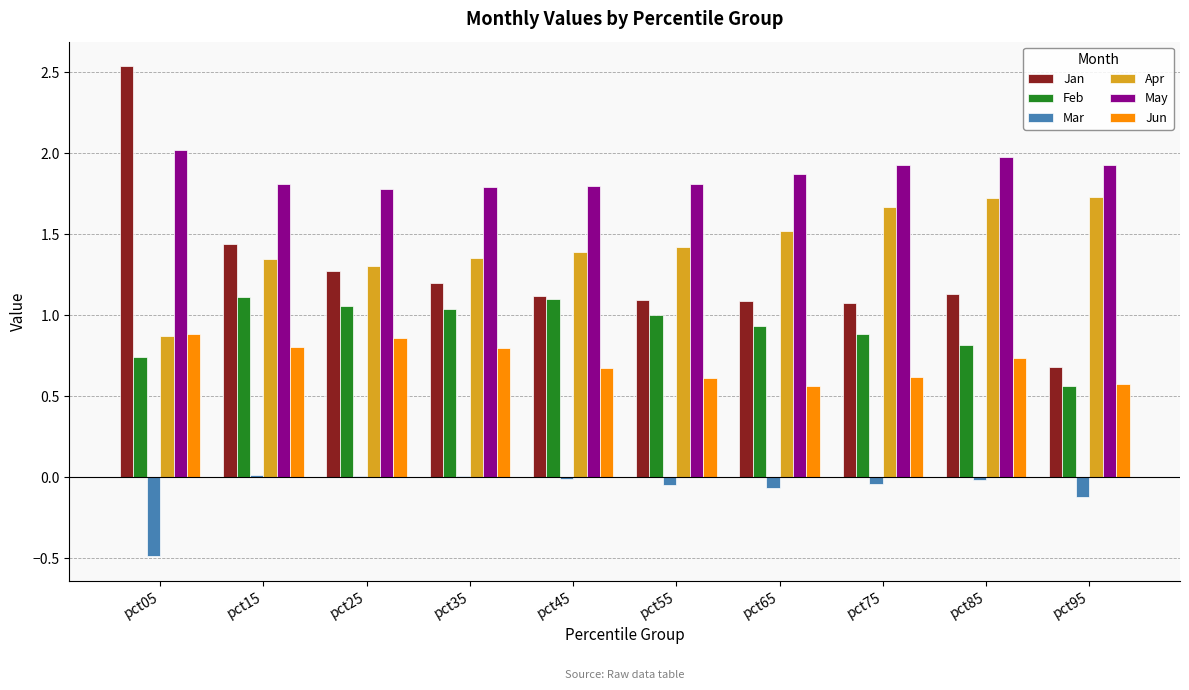

What is the sum of all May values?

18.7